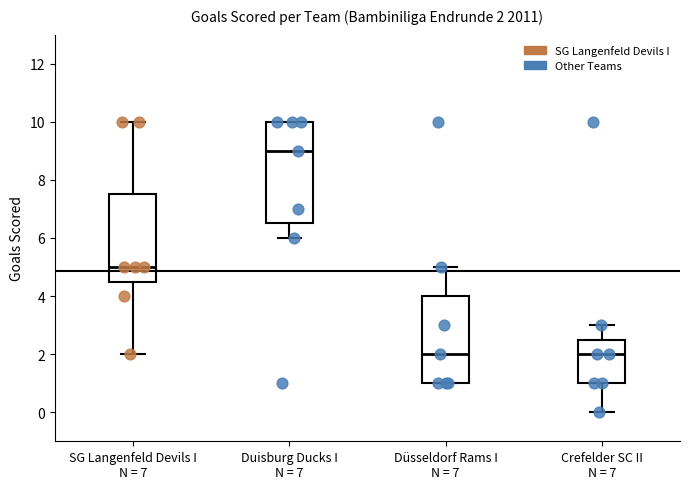

Which box is the tallest, from its lower edge to its upper edge?

Duisburg Ducks I N = 7